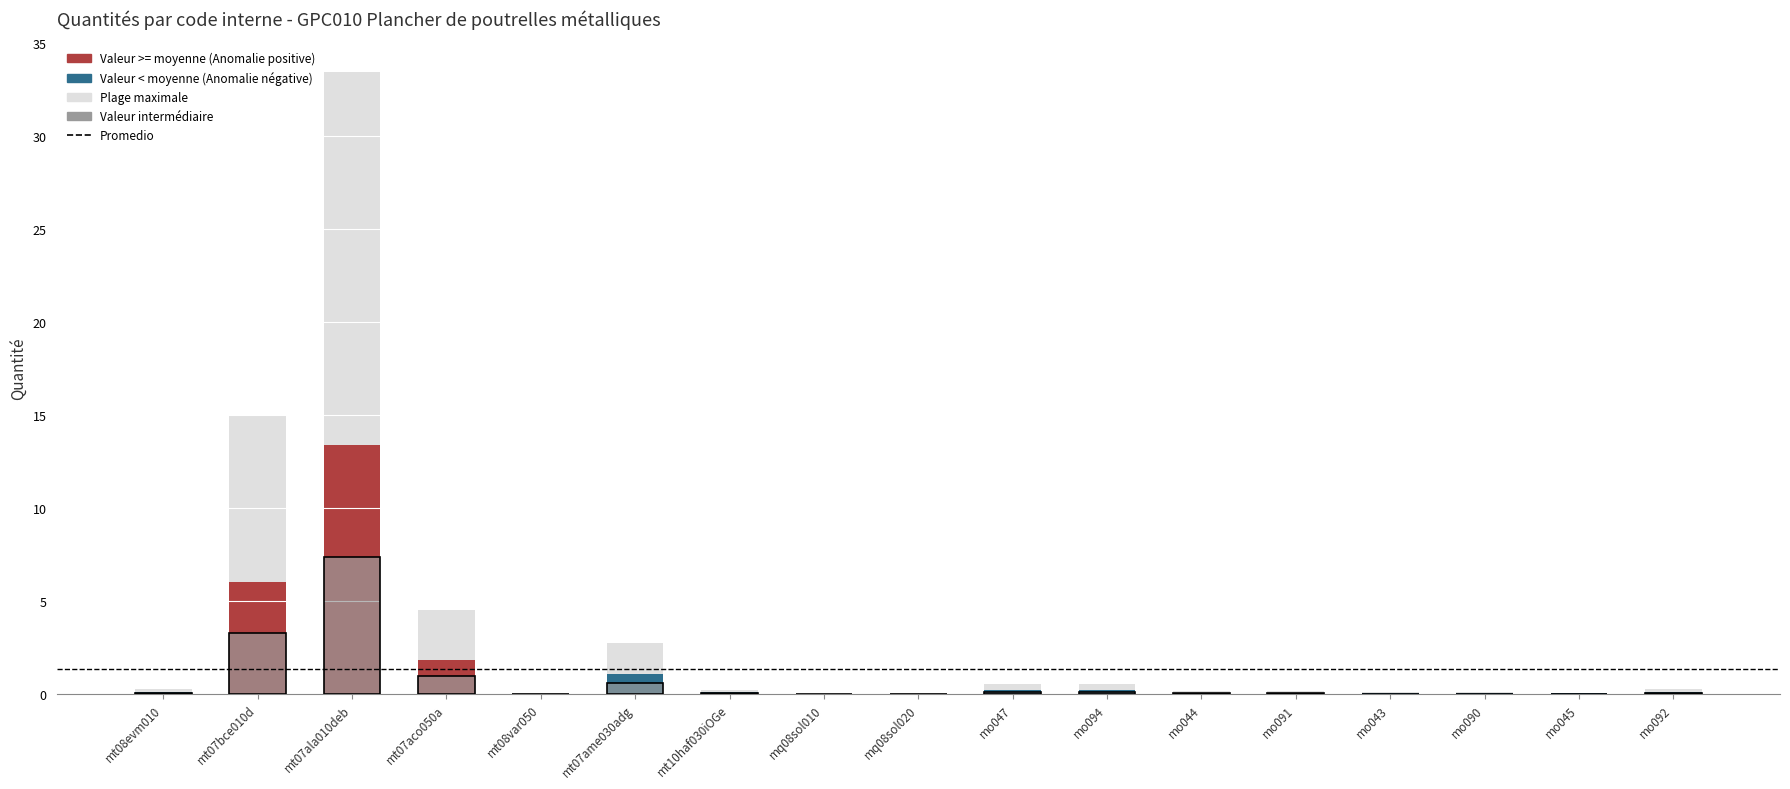

What is the value of the 11th bar from the left?

0.5